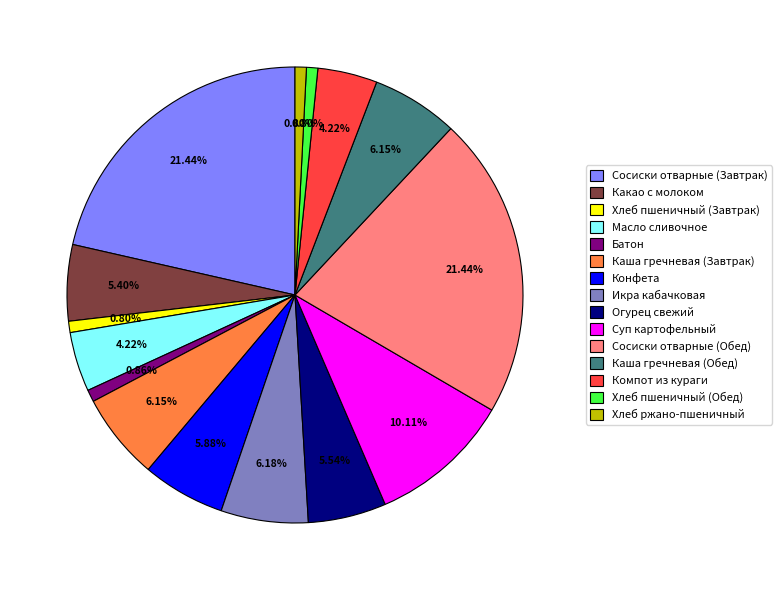

Count the number of slices in the pie.

15